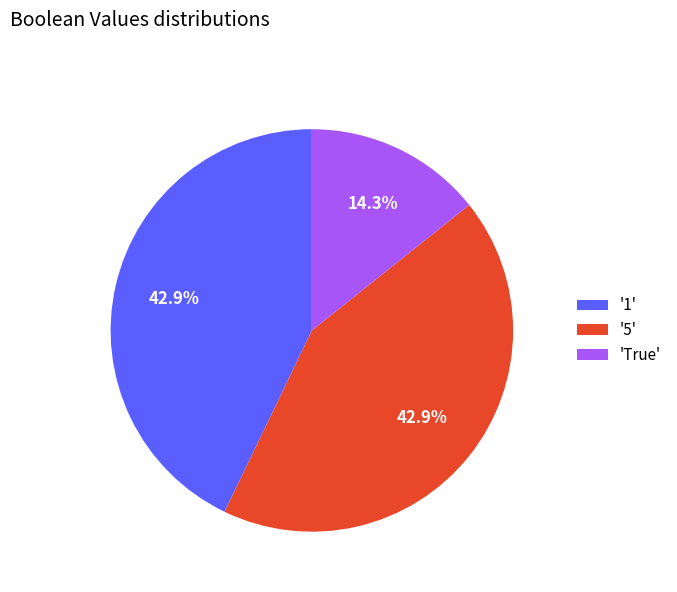

Approximately how many times larger is the value at 'True' compared to '5'?

0.3